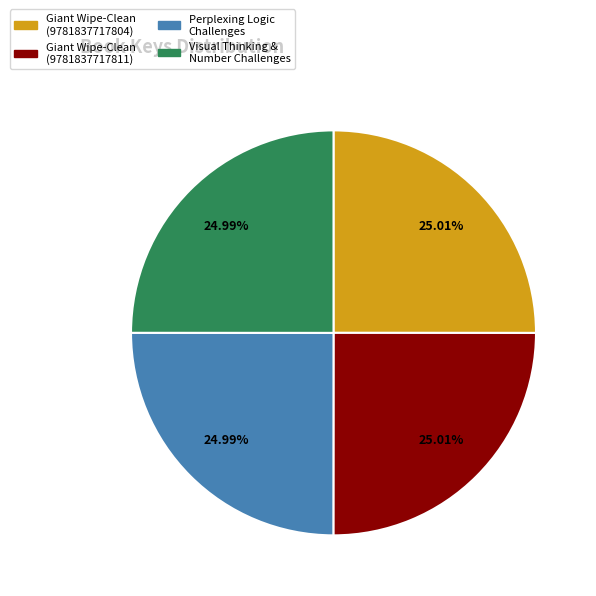

How many segments does this pie chart have?

4